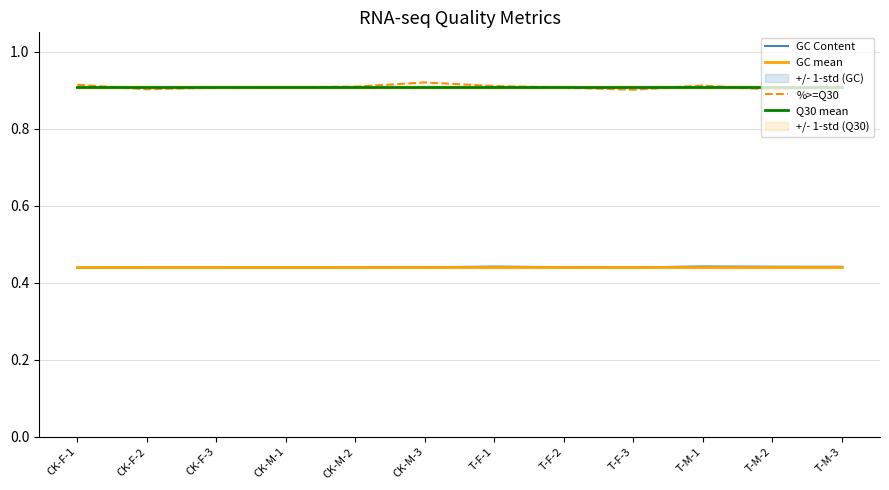

What is the total value across all series at T-M-2?

2.7